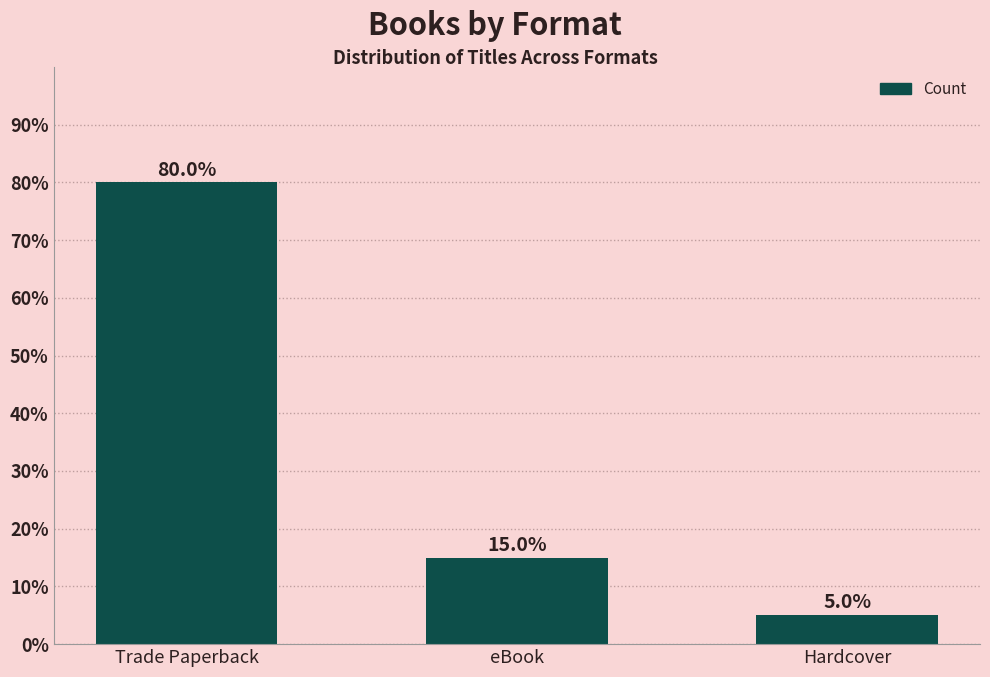

What is the average value?

33